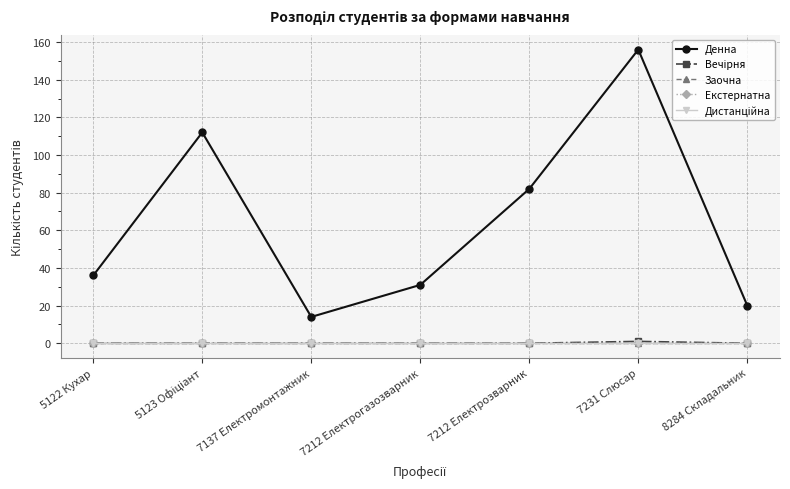

What is the highest value of the Вечірня series?

1